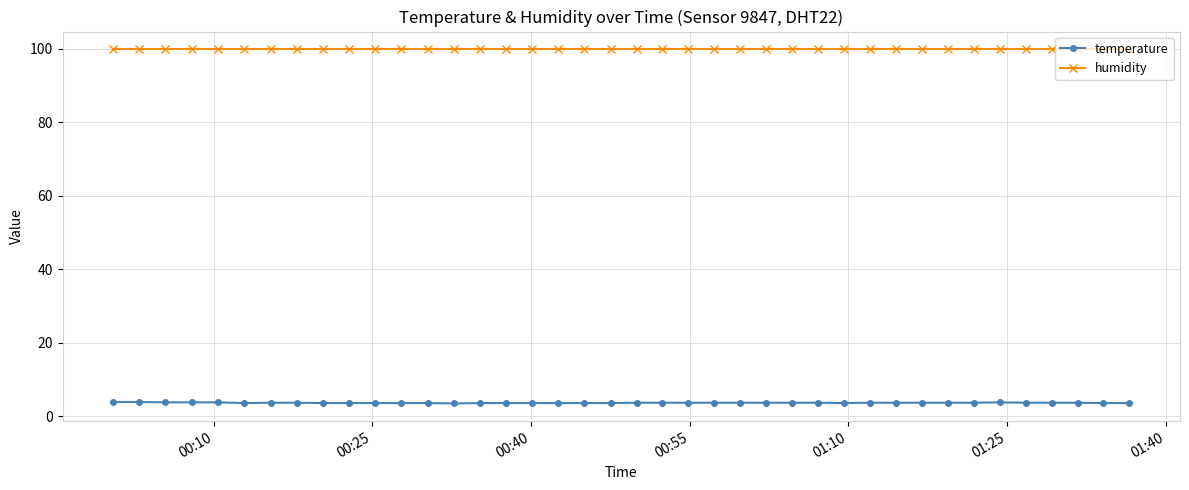

List the series in order of their overall mean, highest first.

humidity, temperature